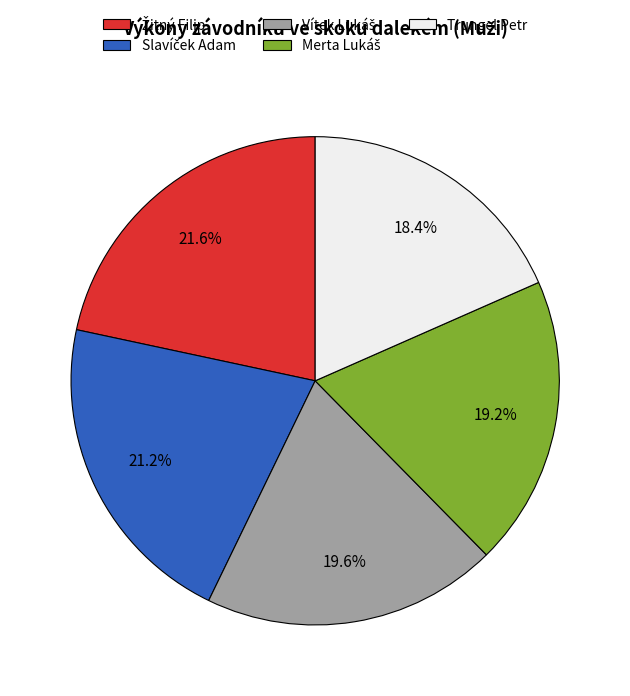

To the nearest percent, what is the average slice percentage?

20%